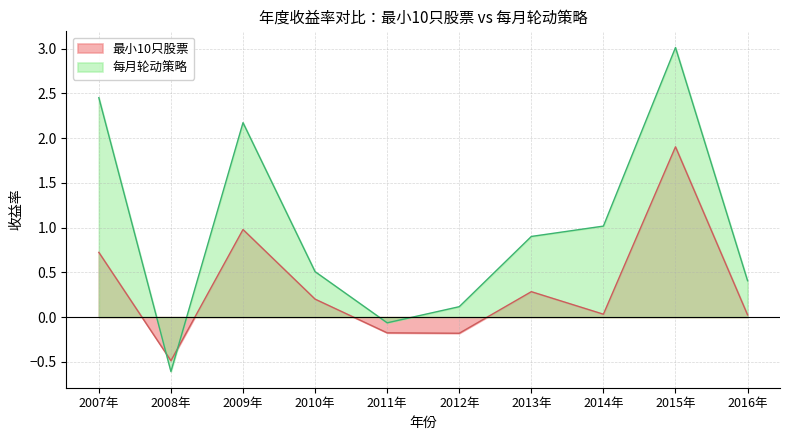

What is the label of the 5th point from the right?

2012年